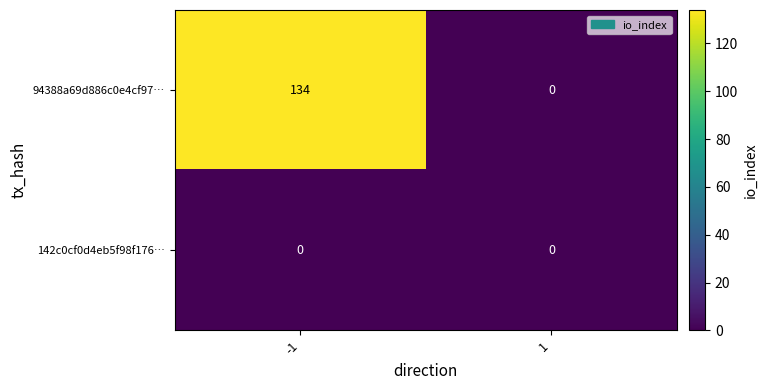

What is the approximate value of 94388a69d886c0e4cf97… at -1, to the nearest 50?

150